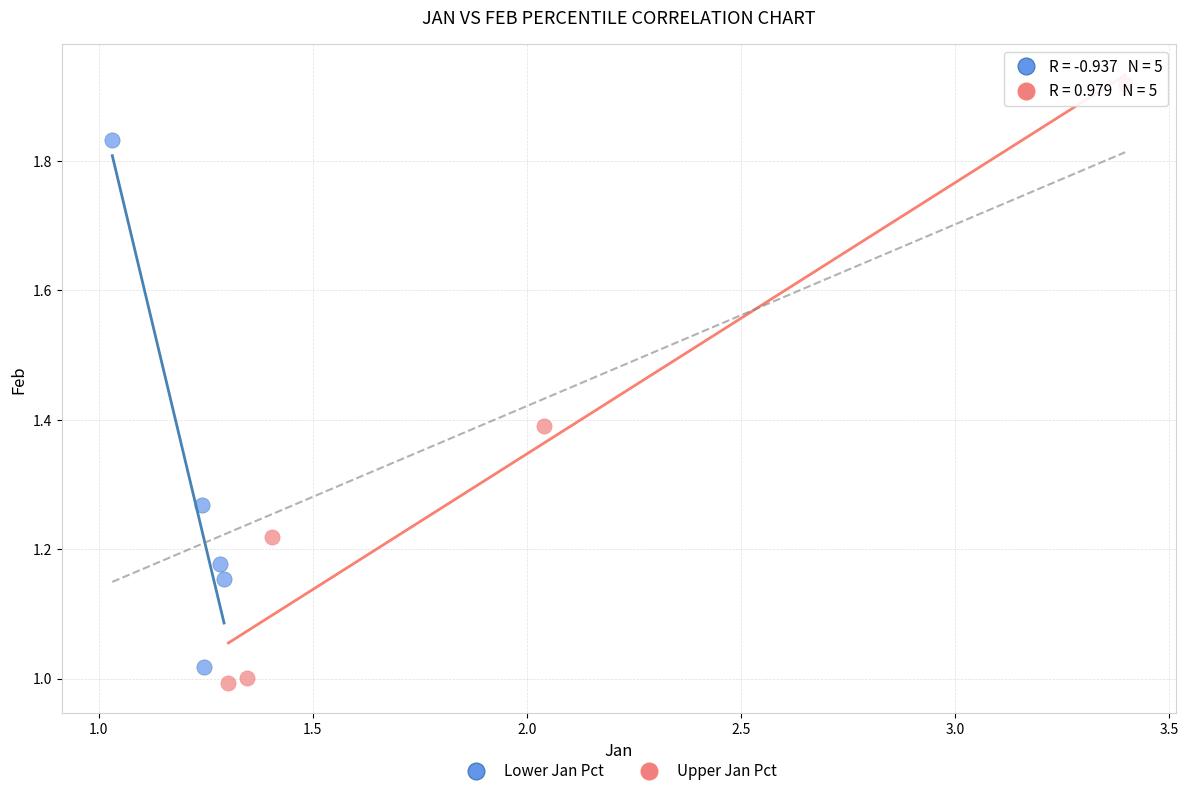

Which series has the largest Y range (max minus min)?

Upper Jan Pct